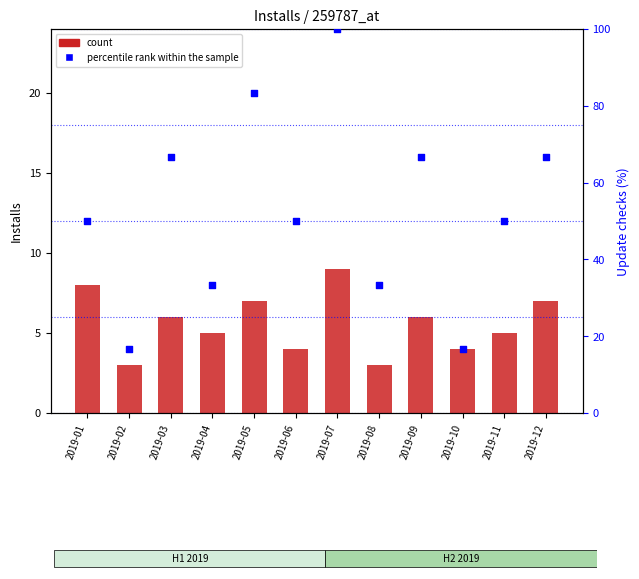

At how many categories does at least one series exceed 77?

2